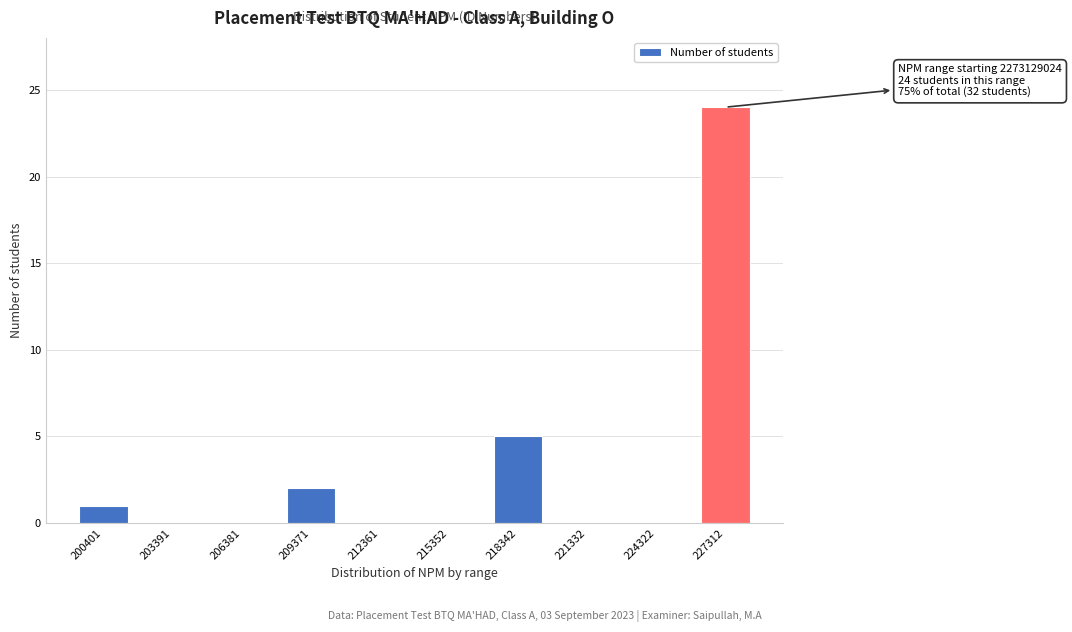

Reading right to left, list all the values displayed in this chart.

227312=24	224322=0	221332=0	218342=5	215352=0	212361=0	209371=2	206381=0	203391=0	200401=1